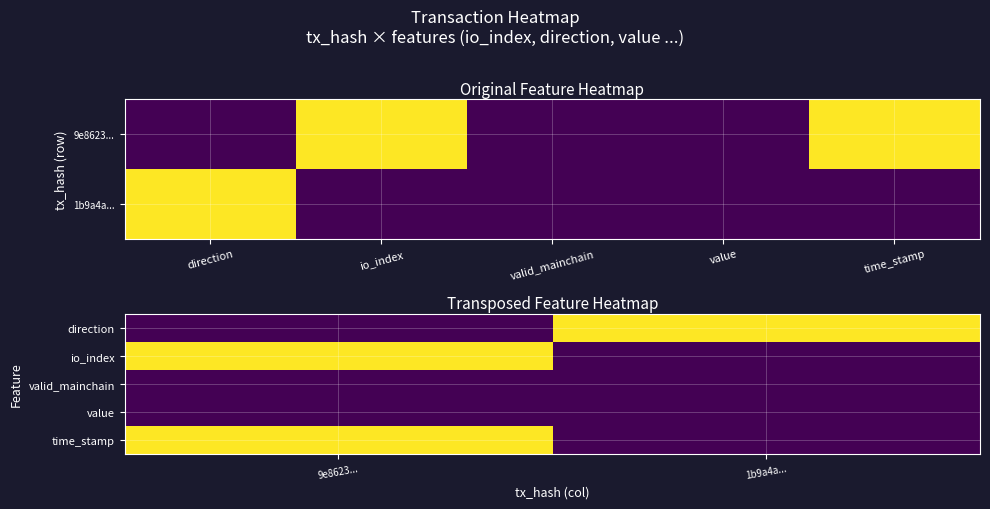

How many distinct data groups are displayed?

5